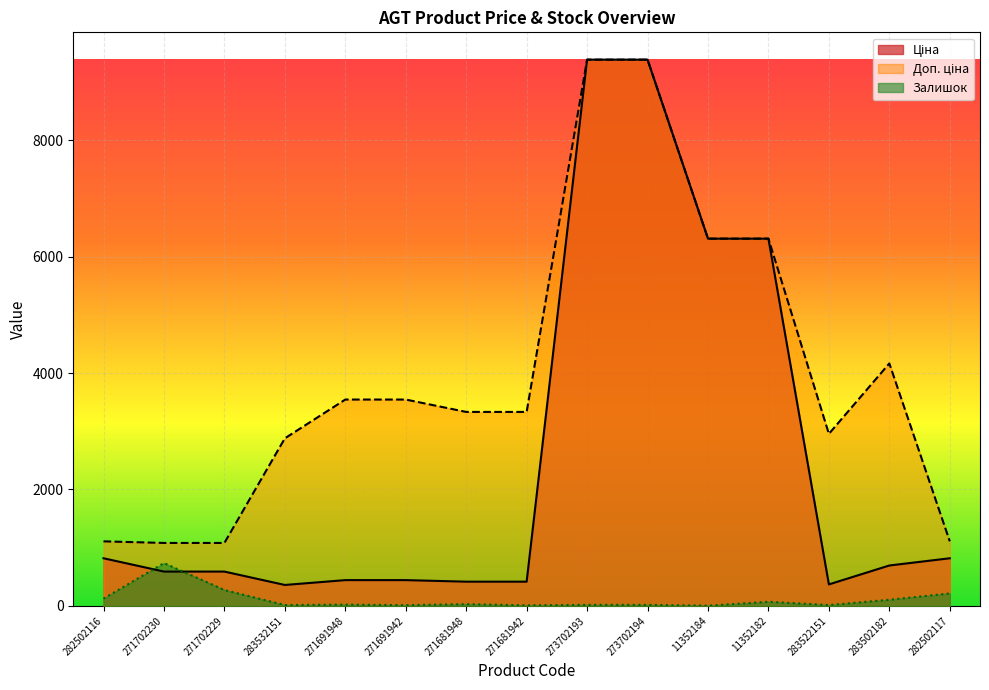

List the labels in order of Залишок value, smallest first.

11352184, 271681942, 271691942, 283532151, 283522151, 273702193, 273702194, 271691948, 271681948, 11352182, 283502182, 282502116, 282502117, 271702229, 271702230